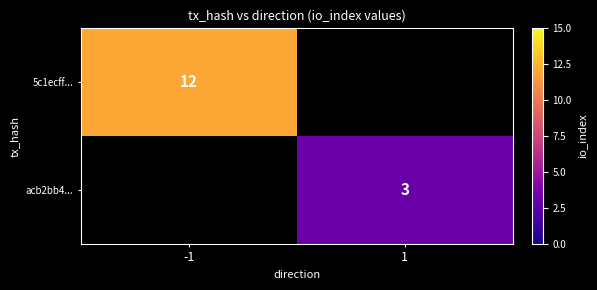

Is the value of acb2bb4... at 1 greater than the value of 5c1ecff... at -1?

No